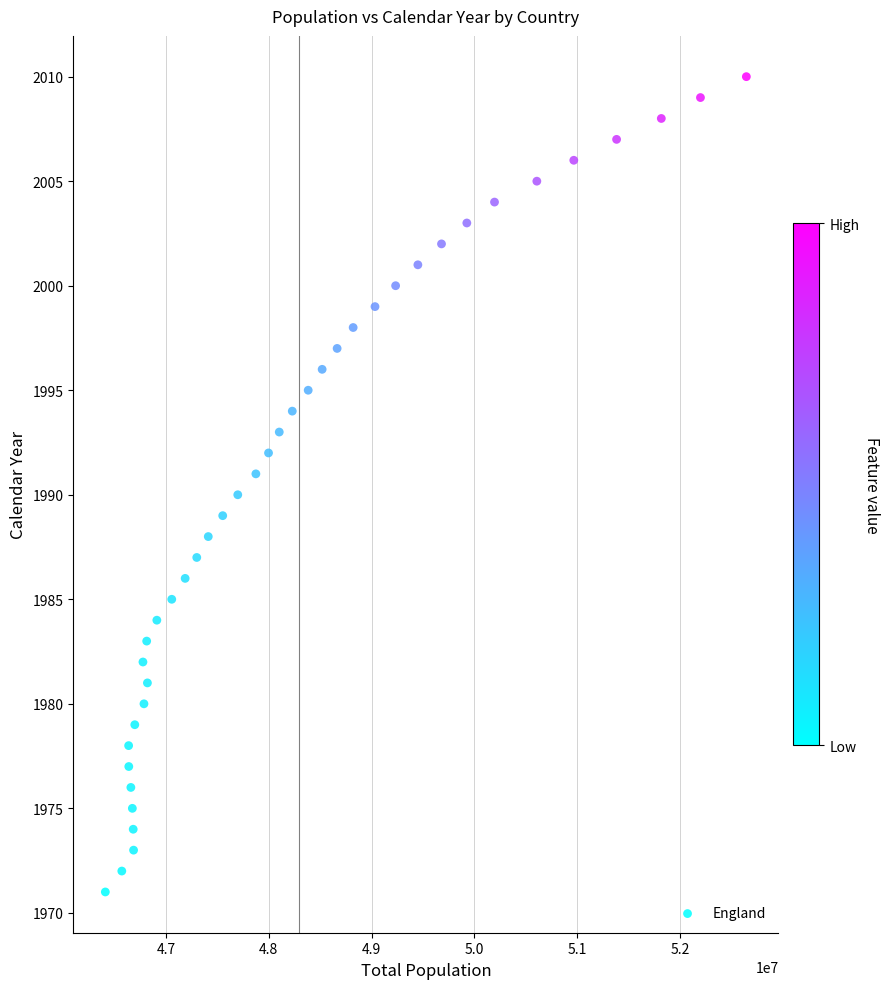

What is the range of Y values (max minus min)?

39